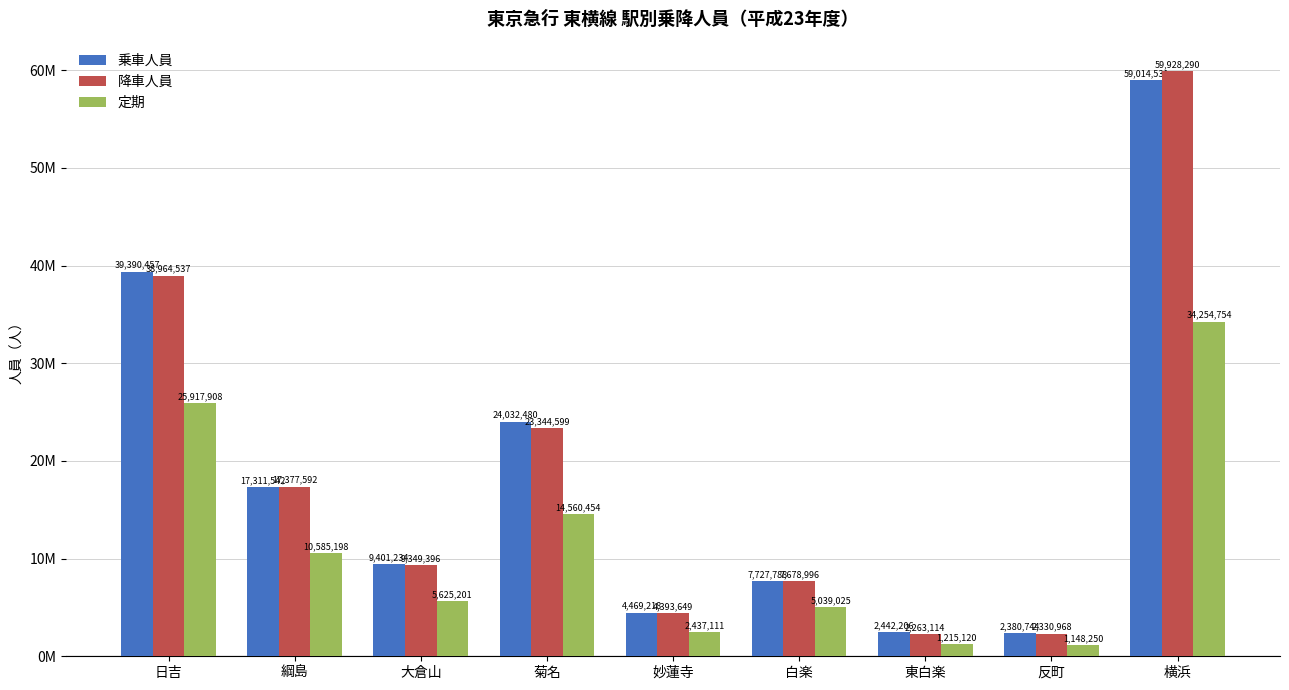

Are the bars grouped side by side (vs. stacked)?

Yes